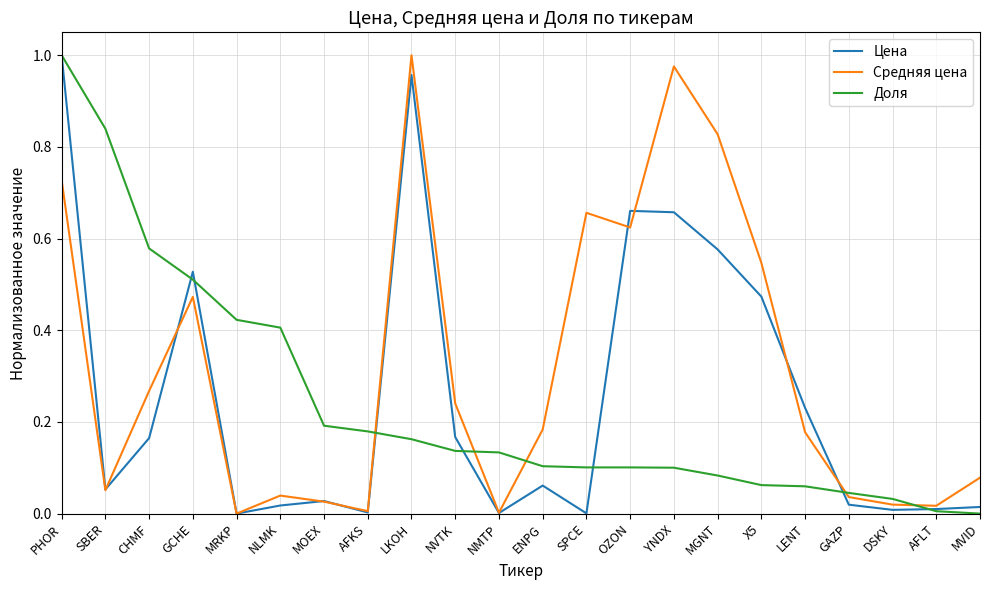

True or false: Средняя цена and Цена intersect in this chart.

True